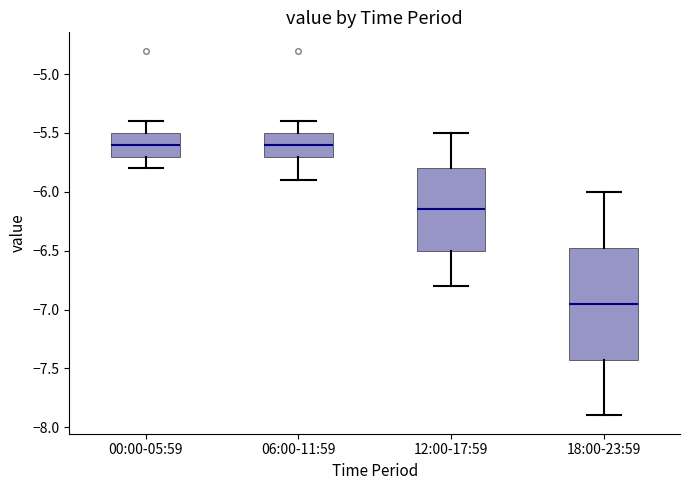

Where is the upper edge of the box for 06:00-11:59 on the y-axis? The values are not printed on the chart, so give them approximately, as read against the axis.

-5.50